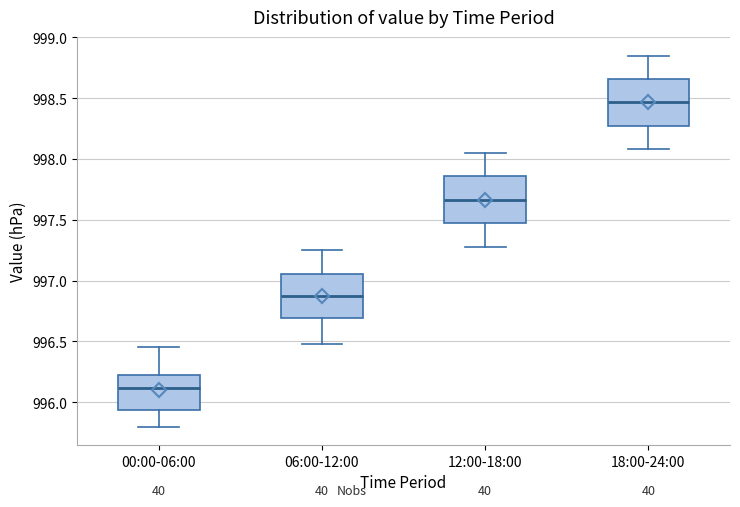

Where does the upper whisker of the box for 18:00-24:00 end on the y-axis? The values are not printed on the chart, so give them approximately, as read against the axis.

998.85